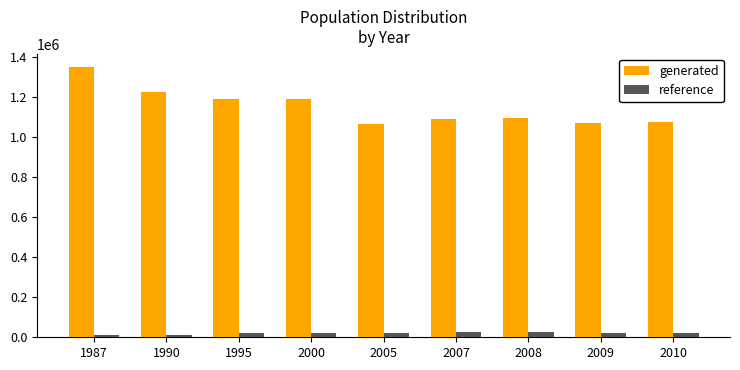

At how many categories does at least one series exceed 1000464?

9